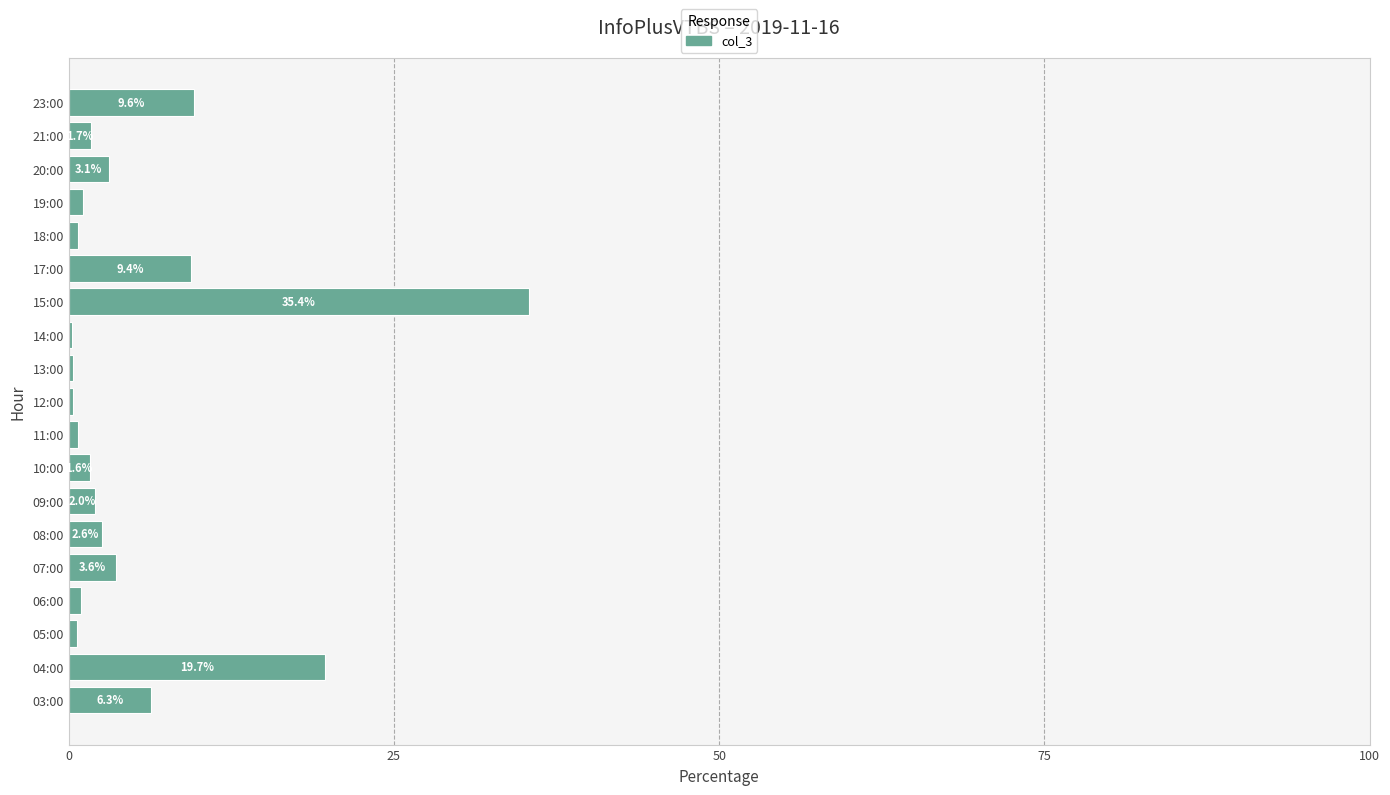

How many data points are above 1?

12